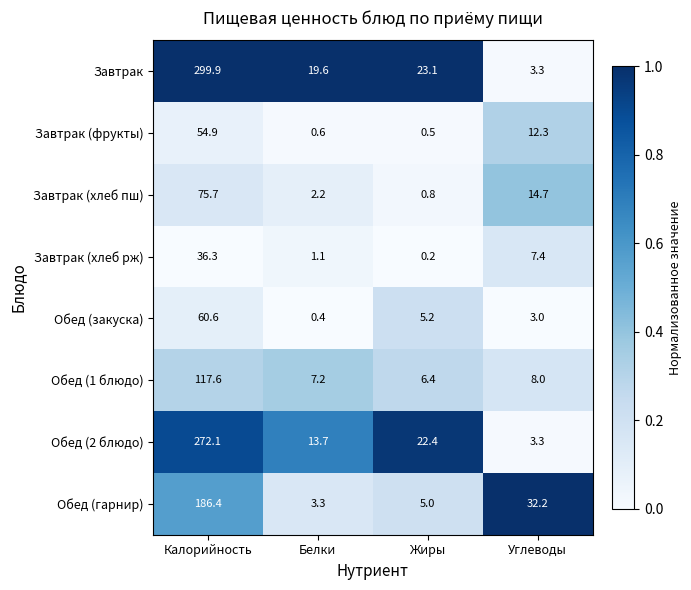

What is the difference between the second highest and minimum values in the Завтрак (хлеб рж) series?

7.2